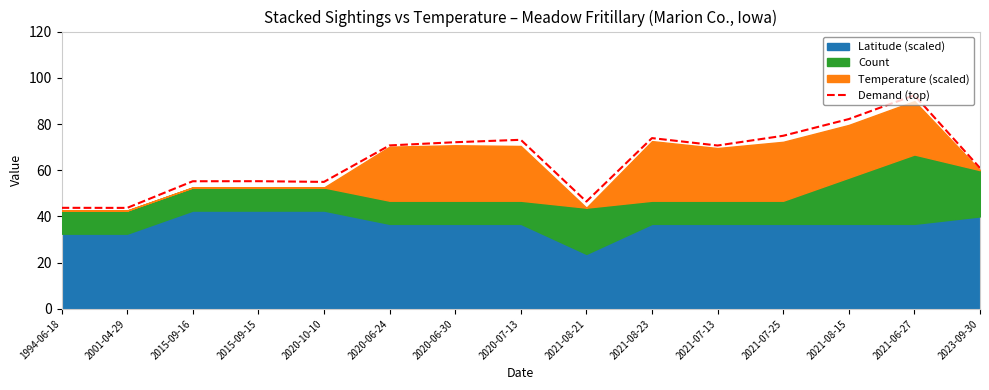

What is the difference between the maximum and second lowest values?

48.7